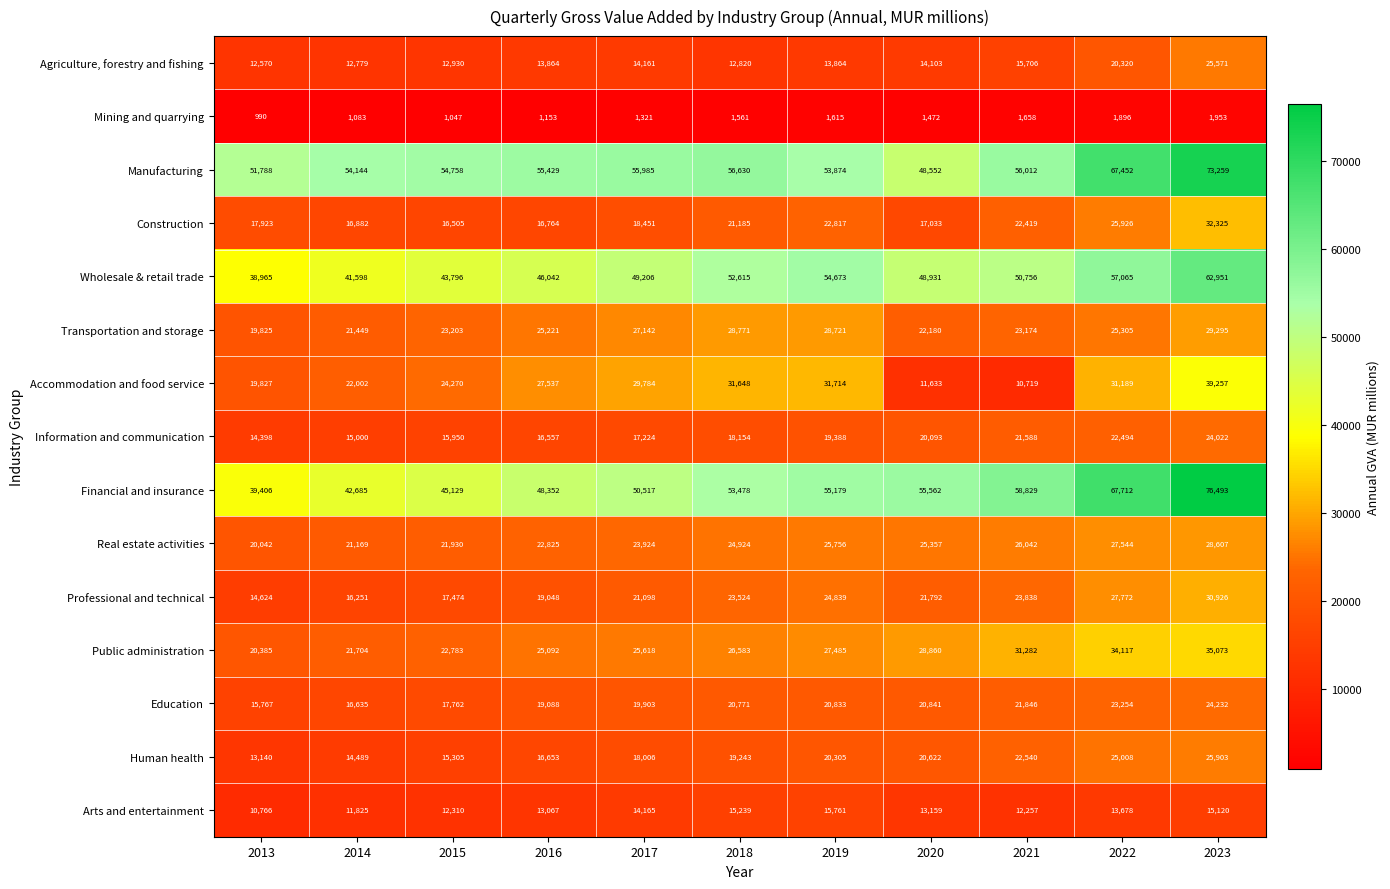

What is the difference between the Professional and technical values at 2023 and 2019?

6087